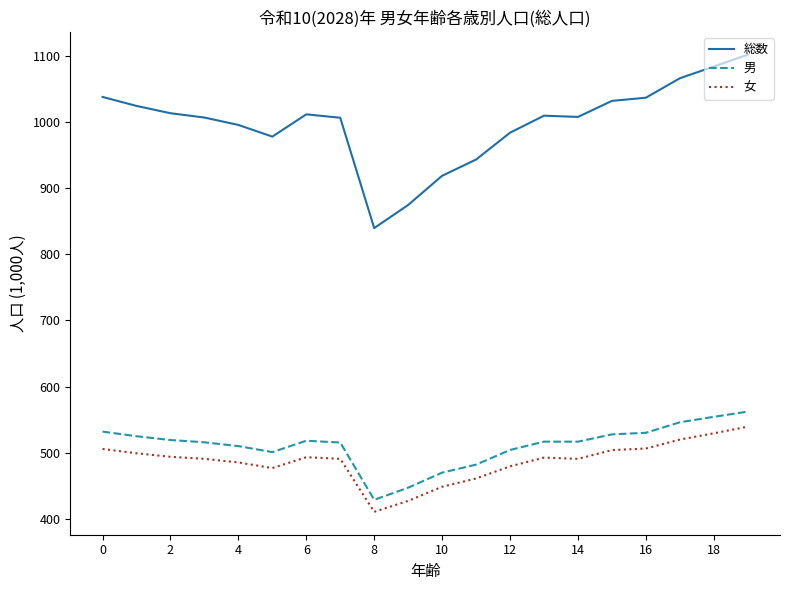

What is the difference between the maximum and minimum values in the 総数 series?

262.1